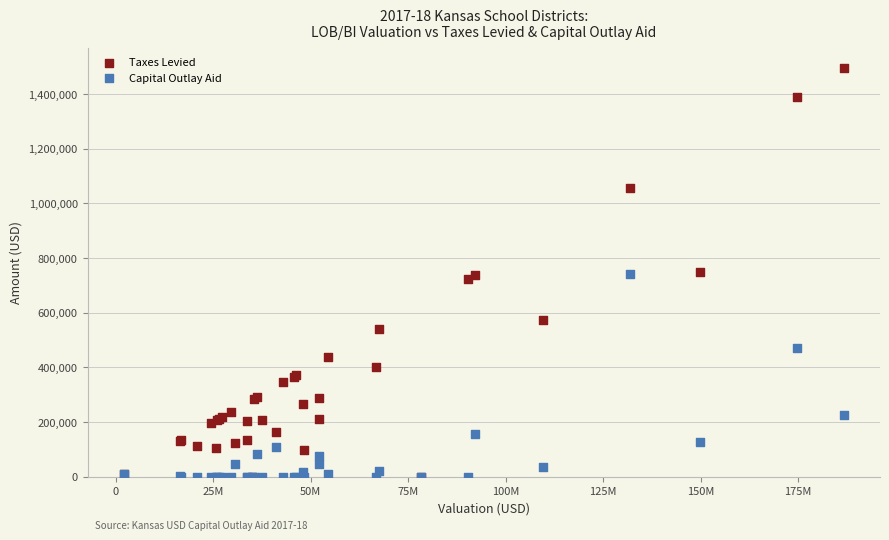

What are all the series names shown in the legend?

Taxes Levied, Capital Outlay Aid